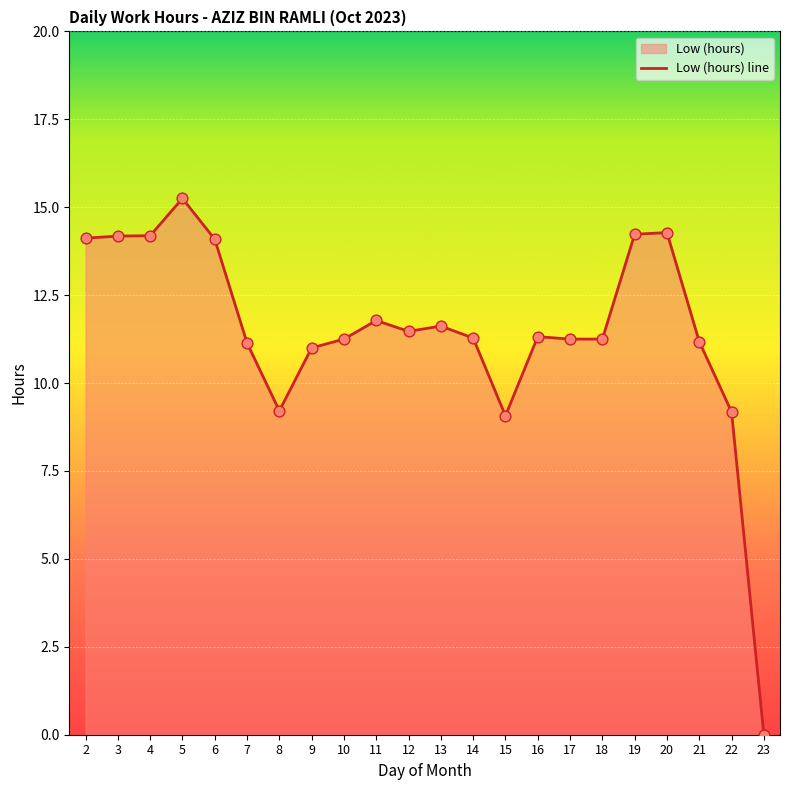

Which has a higher value, 13 or 15?

13